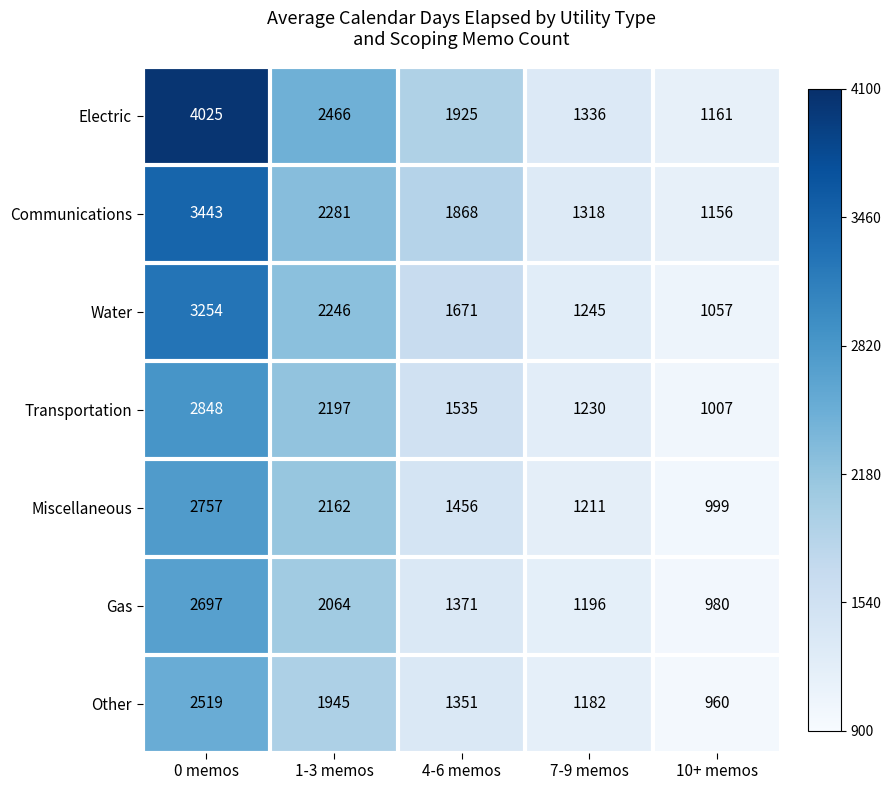

Count the number of categories in the chart.

5